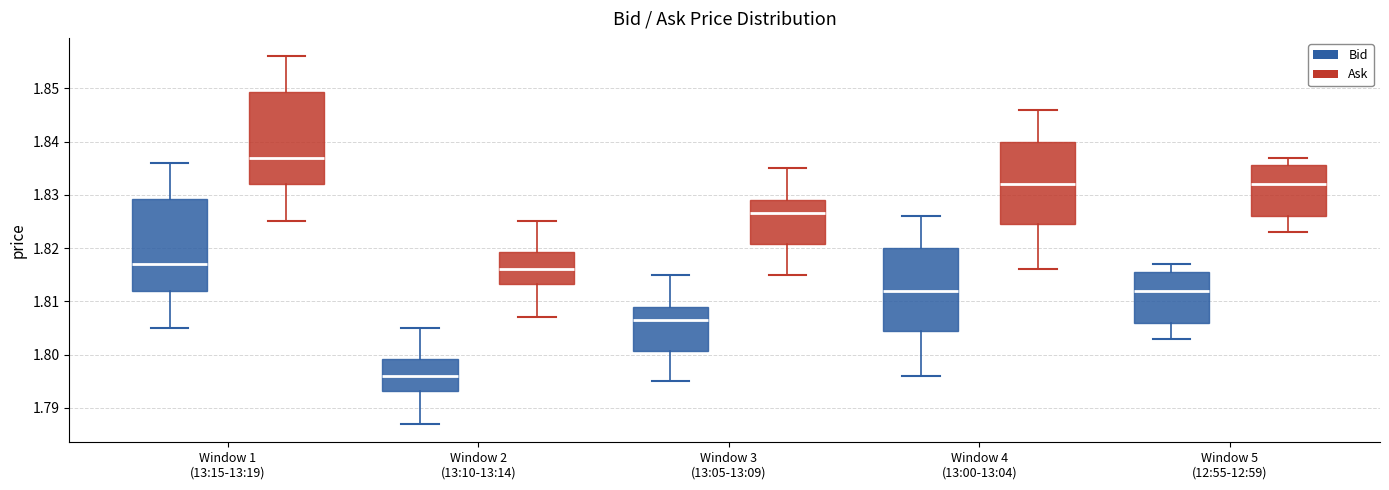

Reading left to right, transcribe this box plot: for each box, give where its median line is, the range the box spans, and where its two whiskers end, as read against the y-axis. The values are not printed on the chart, so give them approximately, as read against the axis.

Window 1 (13:15-13:19) (Bid): median 1.817, box 1.812 to 1.829, whiskers 1.805 to 1.836
Window 1 (13:15-13:19) (Ask): median 1.837, box 1.832 to 1.849, whiskers 1.825 to 1.856
Window 2 (13:10-13:14) (Bid): median 1.796, box 1.793 to 1.799, whiskers 1.787 to 1.805
Window 2 (13:10-13:14) (Ask): median 1.816, box 1.813 to 1.819, whiskers 1.807 to 1.825
Window 3 (13:05-13:09) (Bid): median 1.807, box 1.801 to 1.809, whiskers 1.795 to 1.815
Window 3 (13:05-13:09) (Ask): median 1.827, box 1.821 to 1.829, whiskers 1.815 to 1.835
Window 4 (13:00-13:04) (Bid): median 1.812, box 1.805 to 1.820, whiskers 1.796 to 1.826
Window 4 (13:00-13:04) (Ask): median 1.832, box 1.825 to 1.840, whiskers 1.816 to 1.846
Window 5 (12:55-12:59) (Bid): median 1.812, box 1.806 to 1.816, whiskers 1.803 to 1.817
Window 5 (12:55-12:59) (Ask): median 1.832, box 1.826 to 1.836, whiskers 1.823 to 1.837